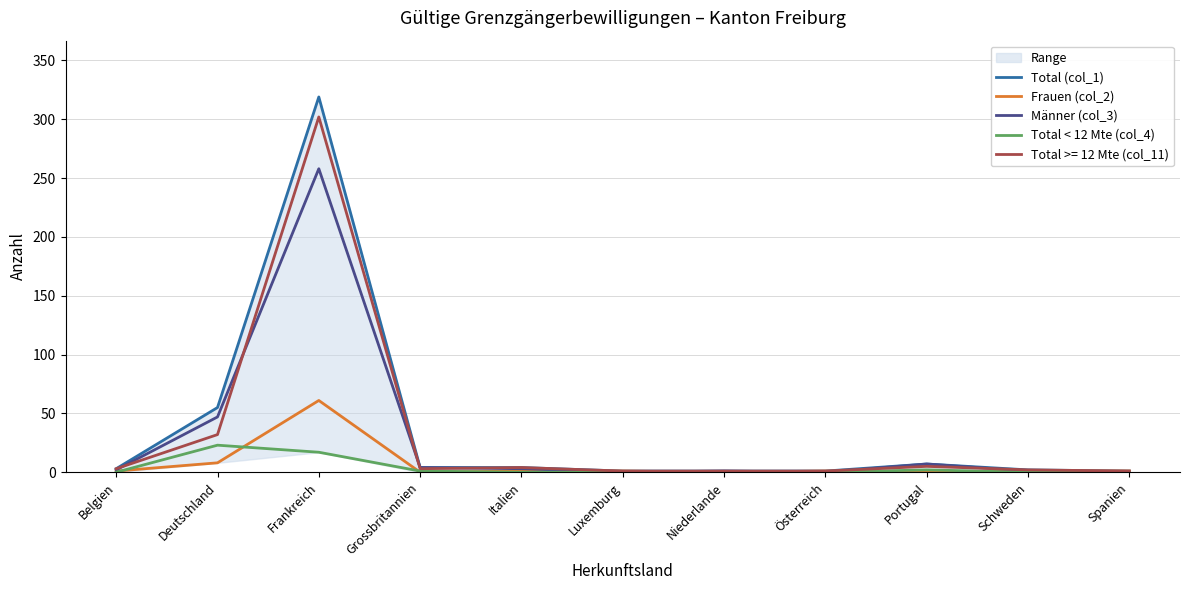

How many lines are shown in the chart?

4